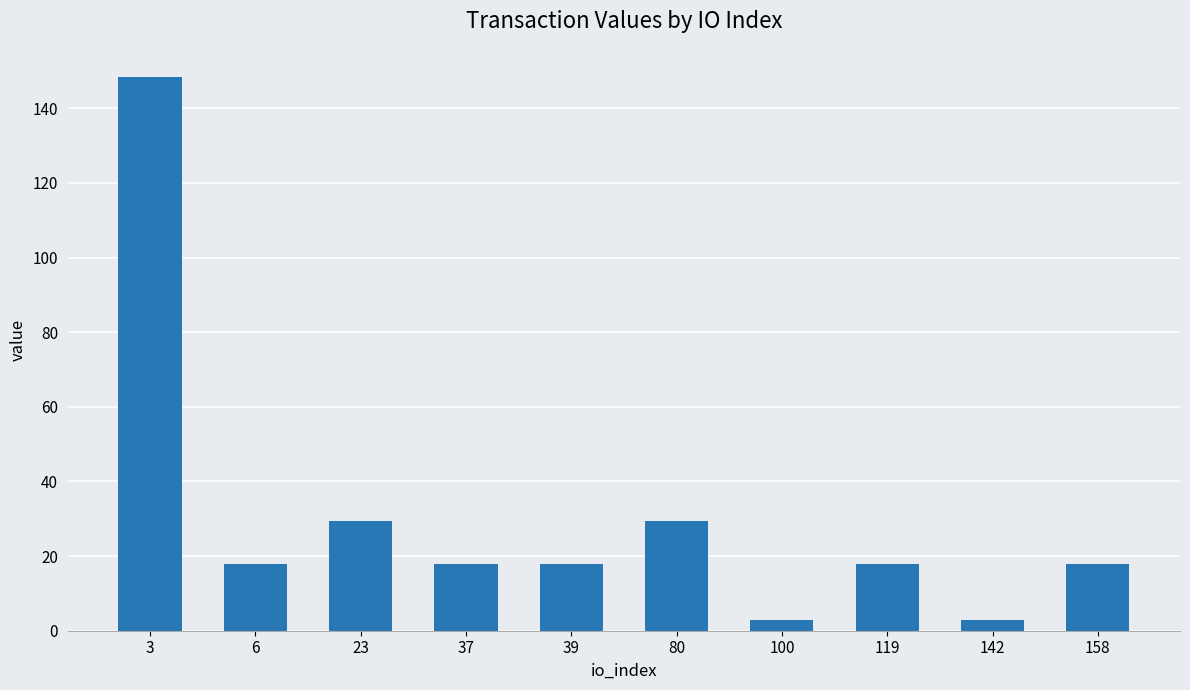

Count the number of values greater than 17.

8